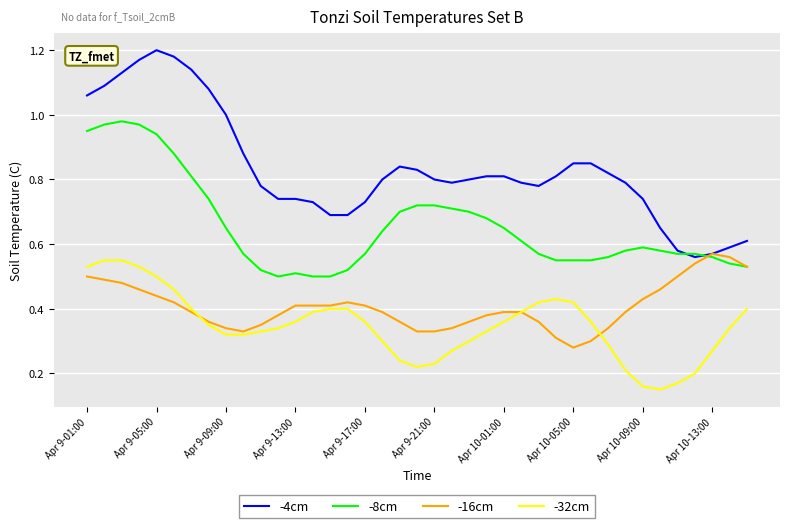

Which series has the widest spread of values?

-4cm